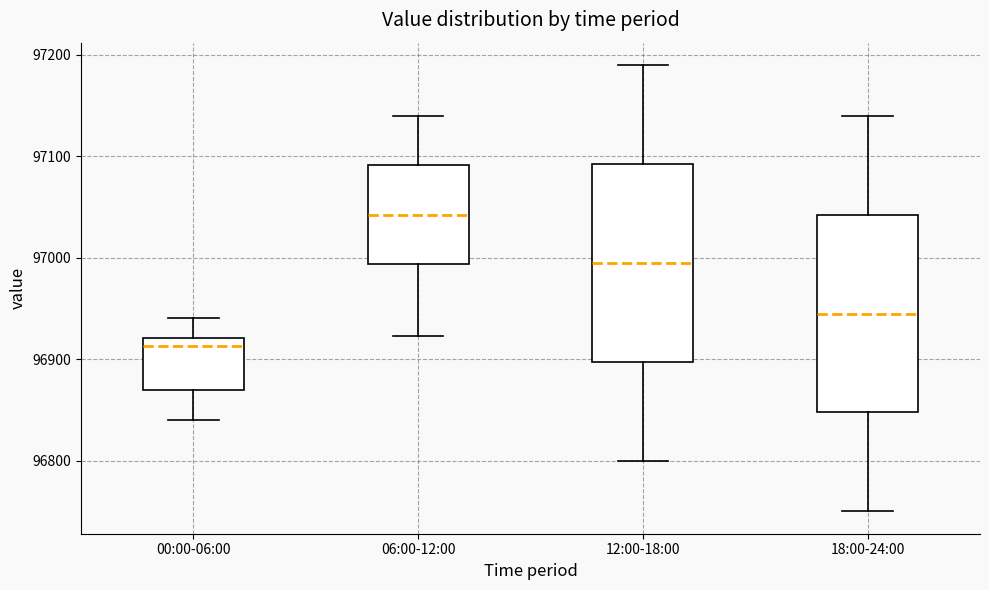

Which box has the lowest median line?

00:00-06:00